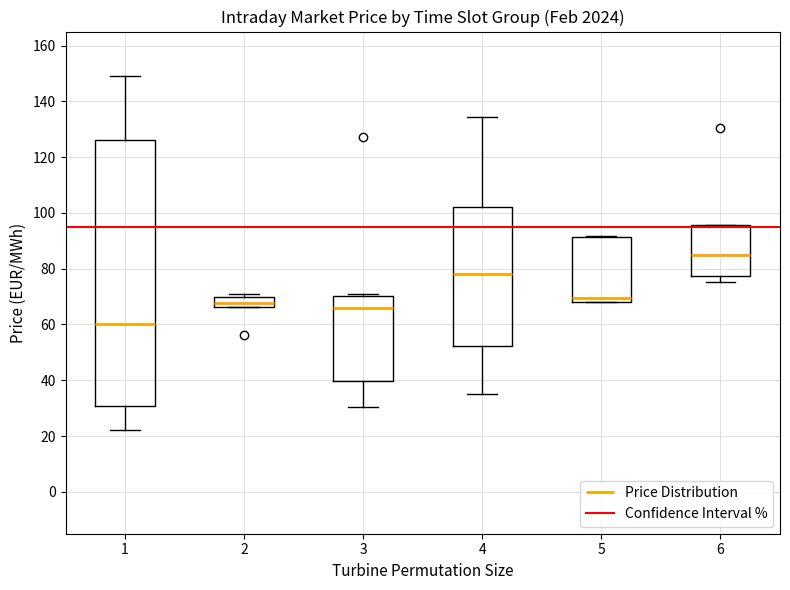

Where is the upper edge of the box at x = 4 on the y-axis? The values are not printed on the chart, so give them approximately, as read against the axis.

102